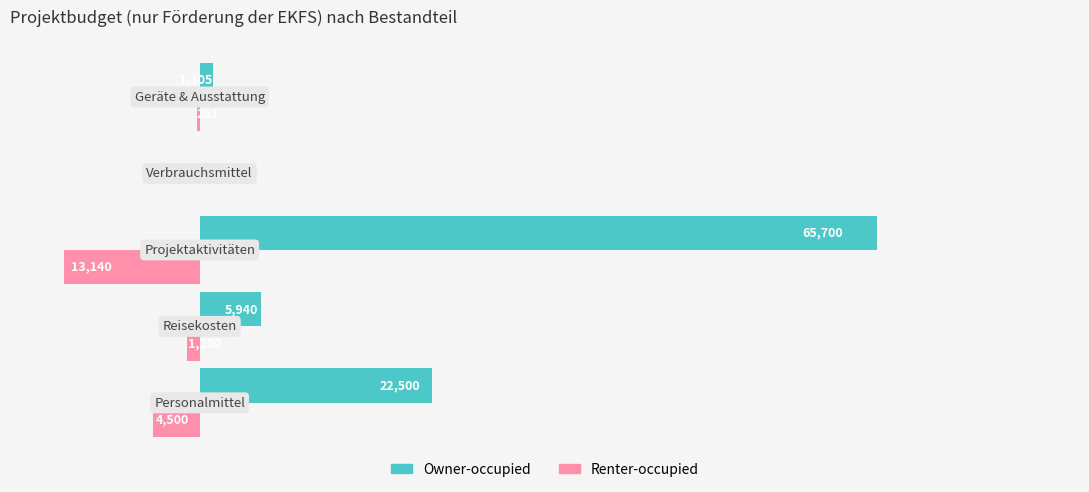

Which series has the largest total across all categories?

Owner-occupied